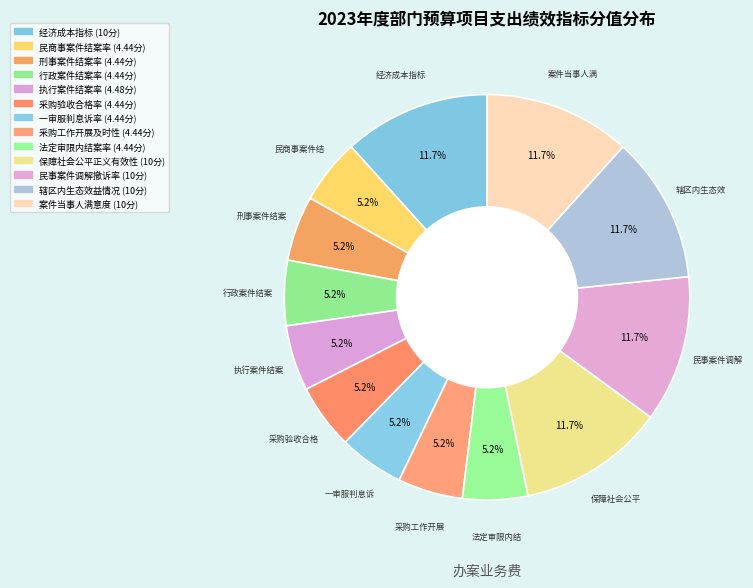

How many segments does this pie chart have?

13